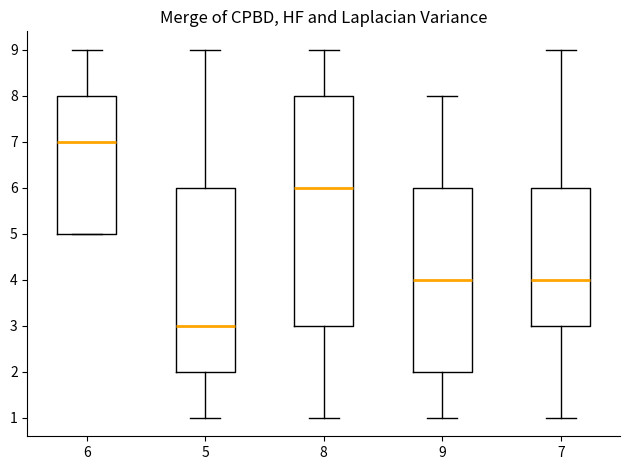

Which box's median line is the lowest?

5